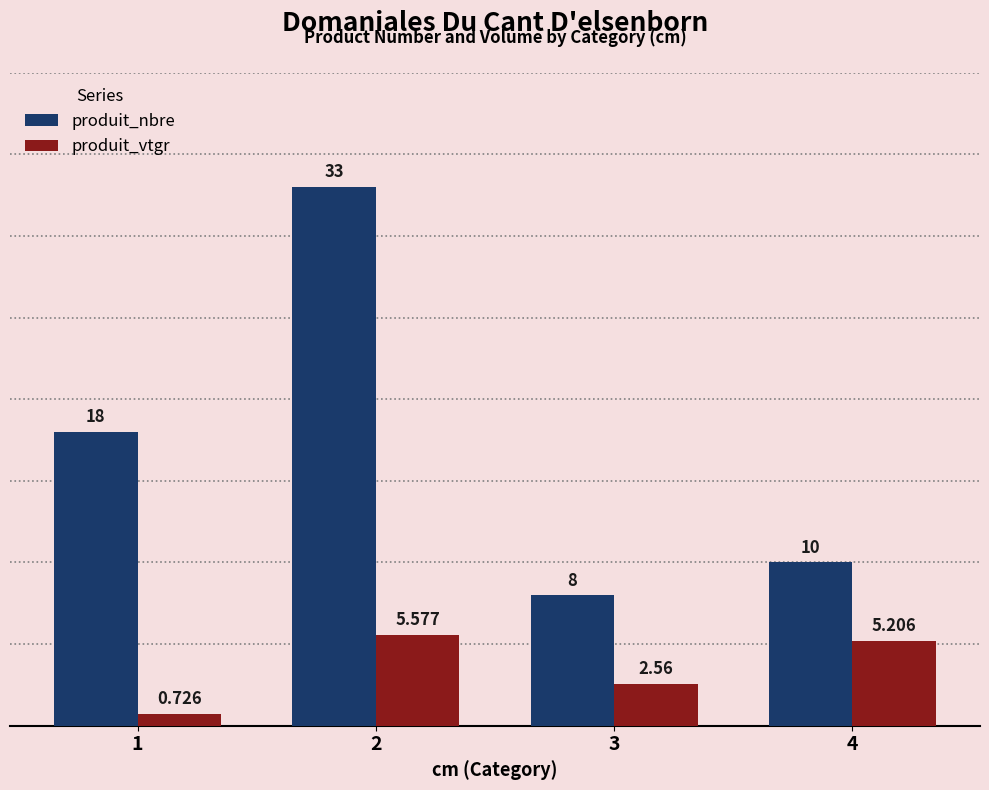

Rank the series by their average value, from lowest to highest.

produit_vtgr, produit_nbre